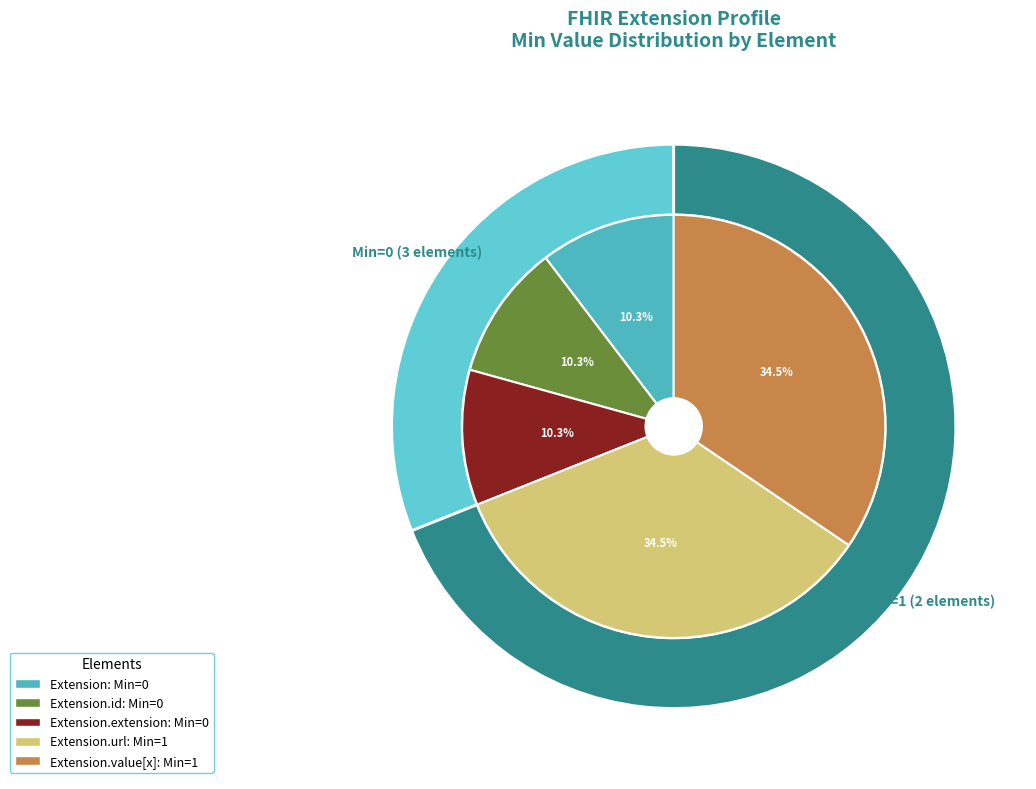

Does Extension.url account for over 50% of the chart?

No